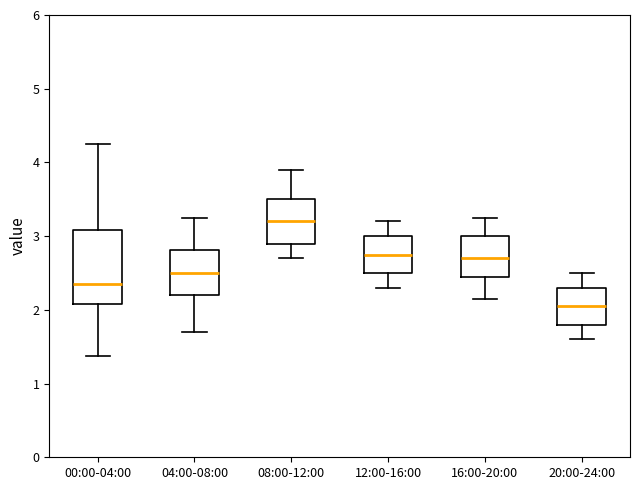

Which box is the tallest, from its lower edge to its upper edge?

00:00-04:00